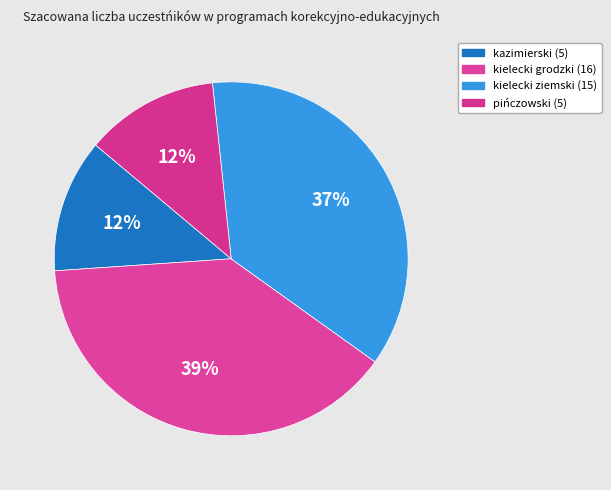

To the nearest percent, what is the combined percentage of kazimierski (5) and pińczowski (5)?

24%